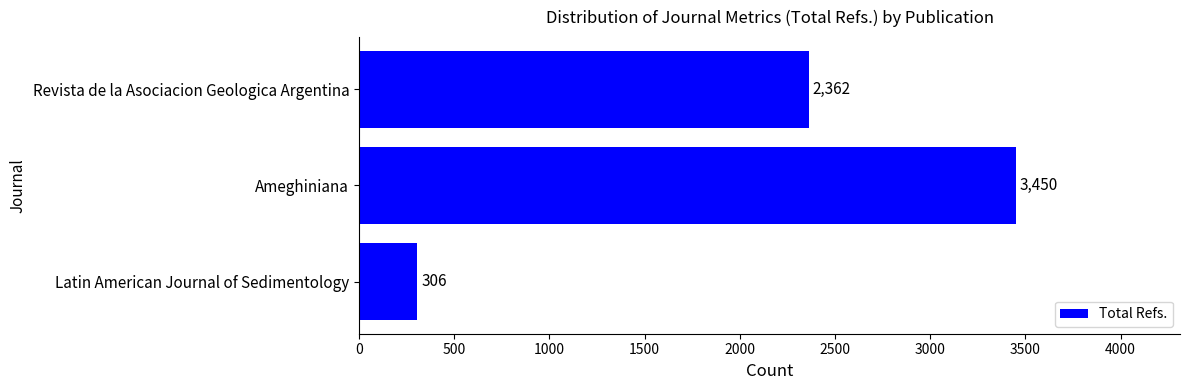

The value at Ameghiniana is 3450. True or false?

True